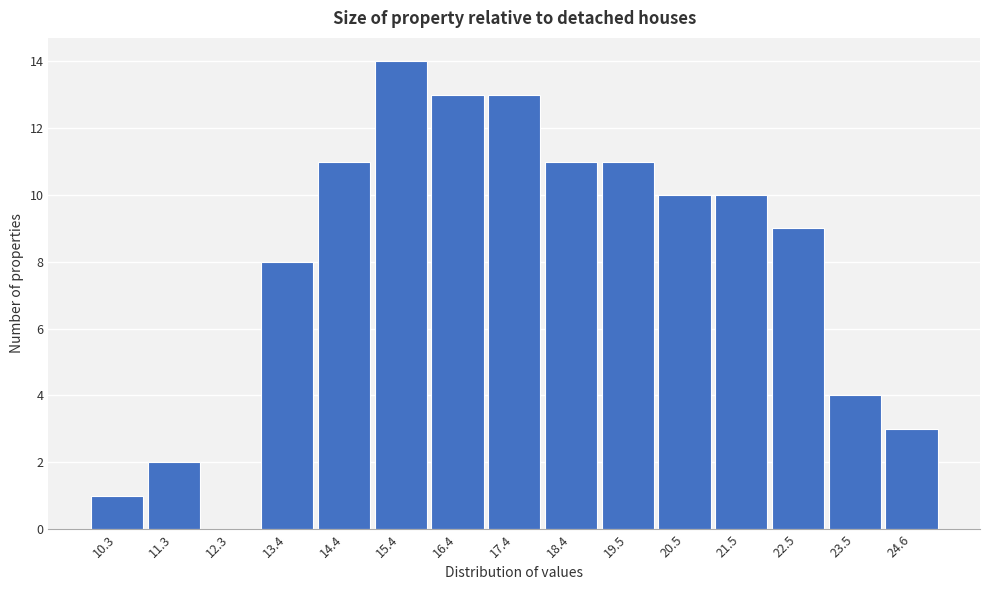

Reading left to right, what are all the values shown in this chart?

10.3=1	11.3=2	12.3=0	13.4=8	14.4=11	15.4=14	16.4=13	17.4=13	18.4=11	19.5=11	20.5=10	21.5=10	22.5=9	23.5=4	24.6=3